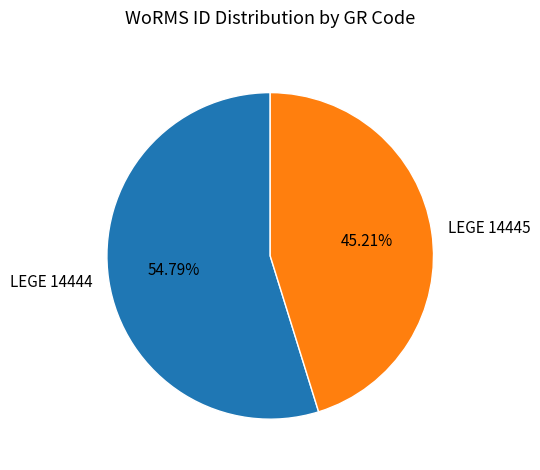

True or false: LEGE 14445 accounts for 45% of the total.

True